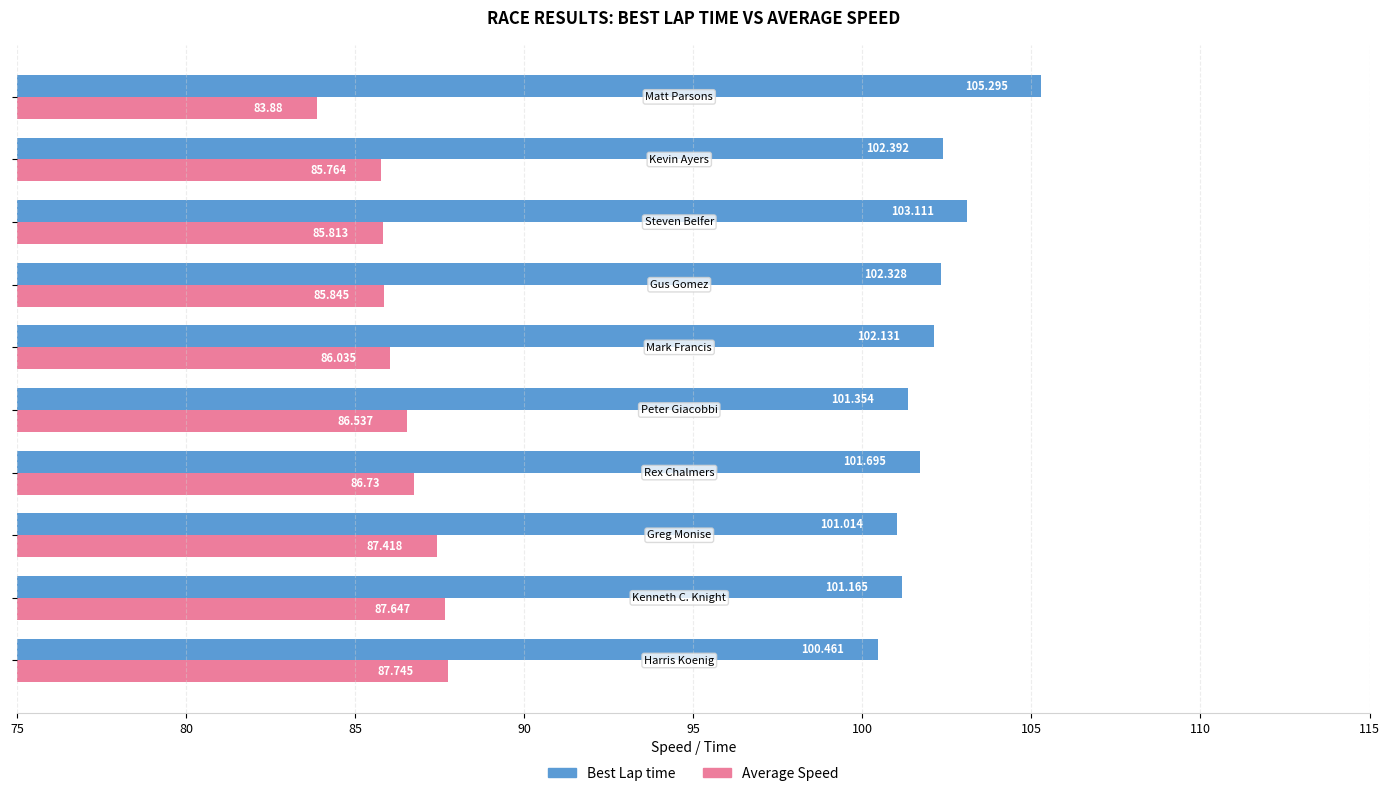

Rank the series by their maximum value, from highest to lowest.

Best Lap time, Average Speed